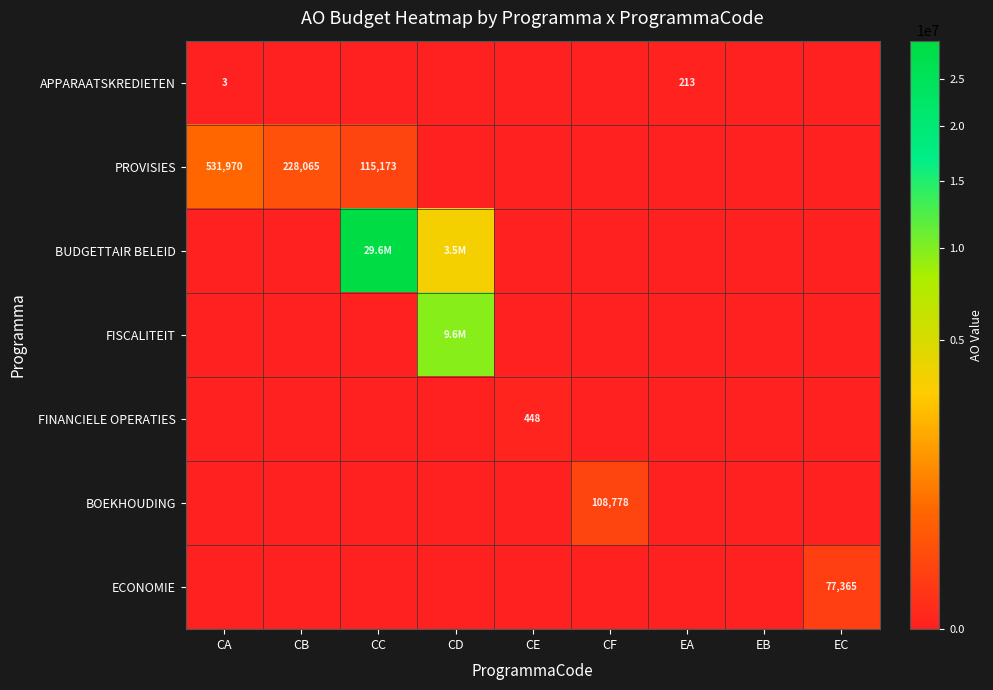

What is the difference between the PROVISIES values at CB and CC?

112892